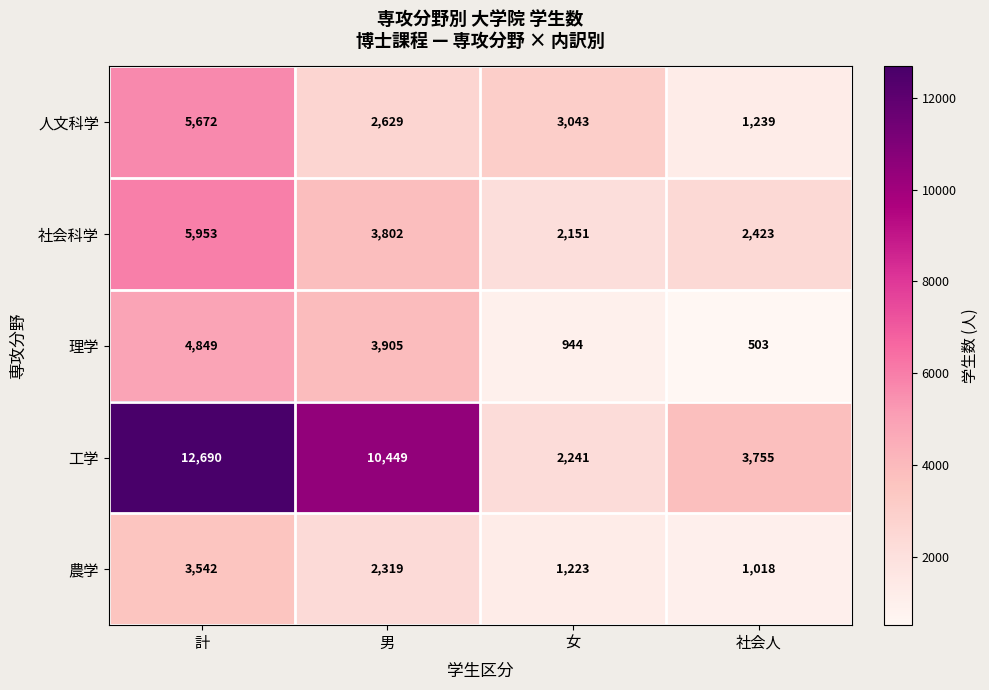

At which label is 社会科学 closest to 4052?

男